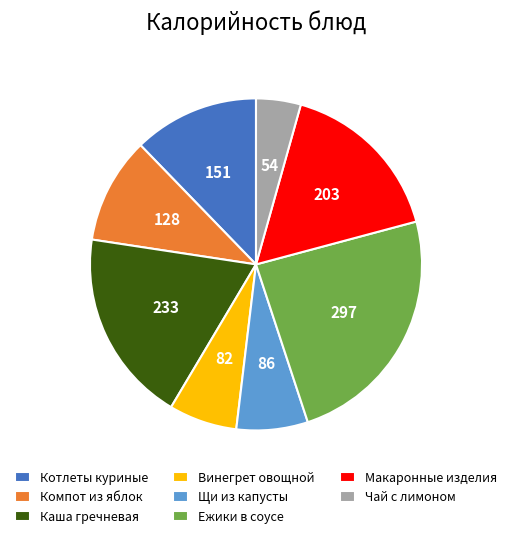

Which has a higher value, Ежики в соусе or Чай с лимоном?

Ежики в соусе